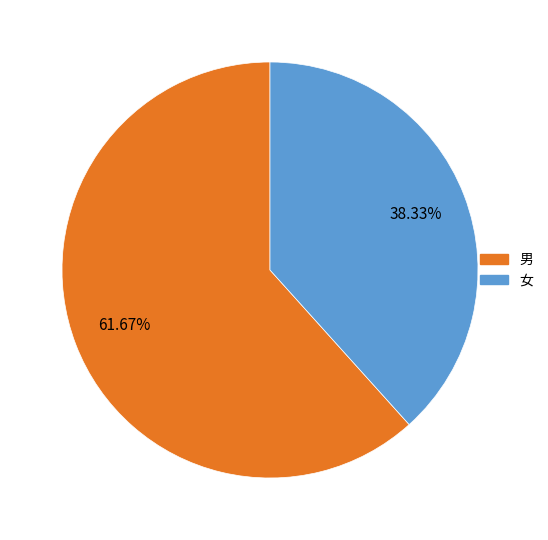

What is the ratio of the value at 男 to the value at 女?

1.6